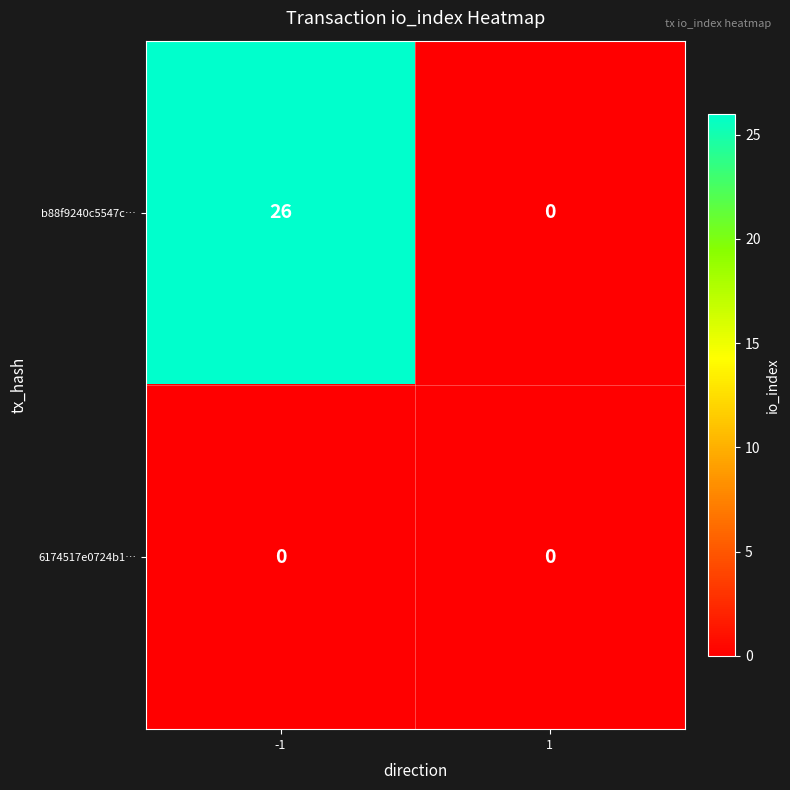

Which series has the widest spread of values?

b88f9240c5547c…